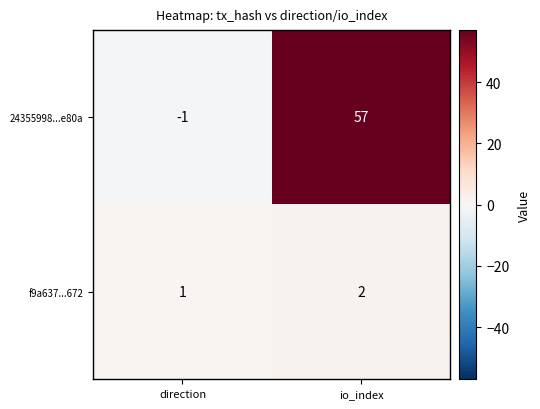

What is the average value of the 24355998...e80a series?

28